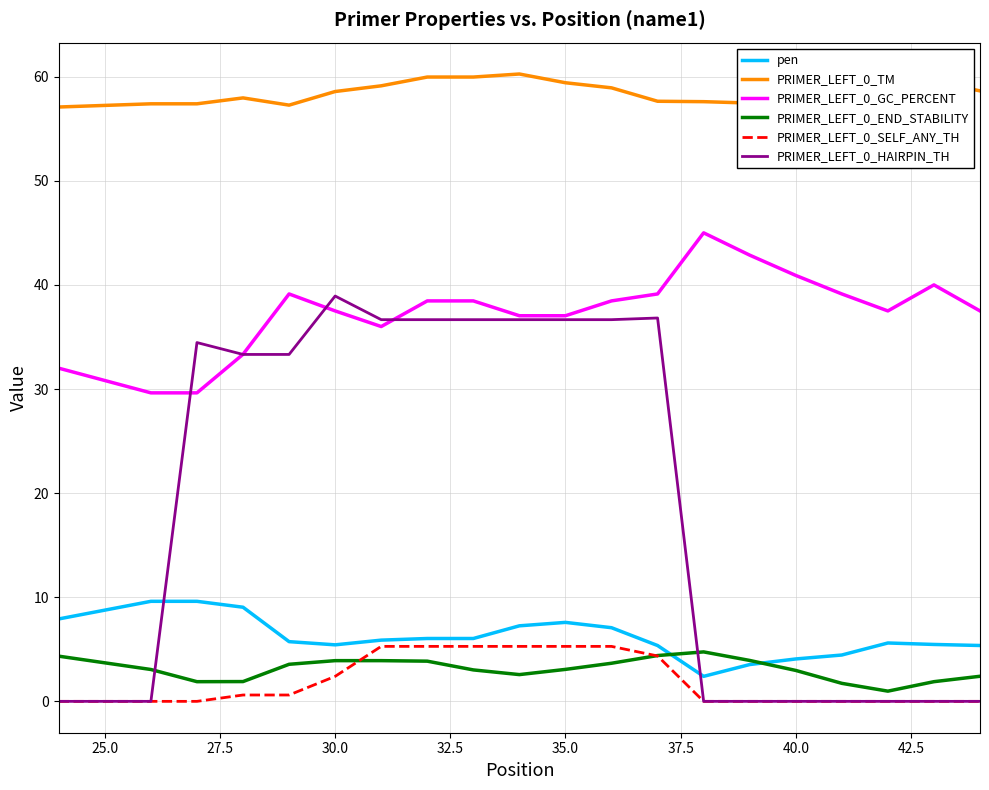

What is the maximum value shown in the chart?

60.3